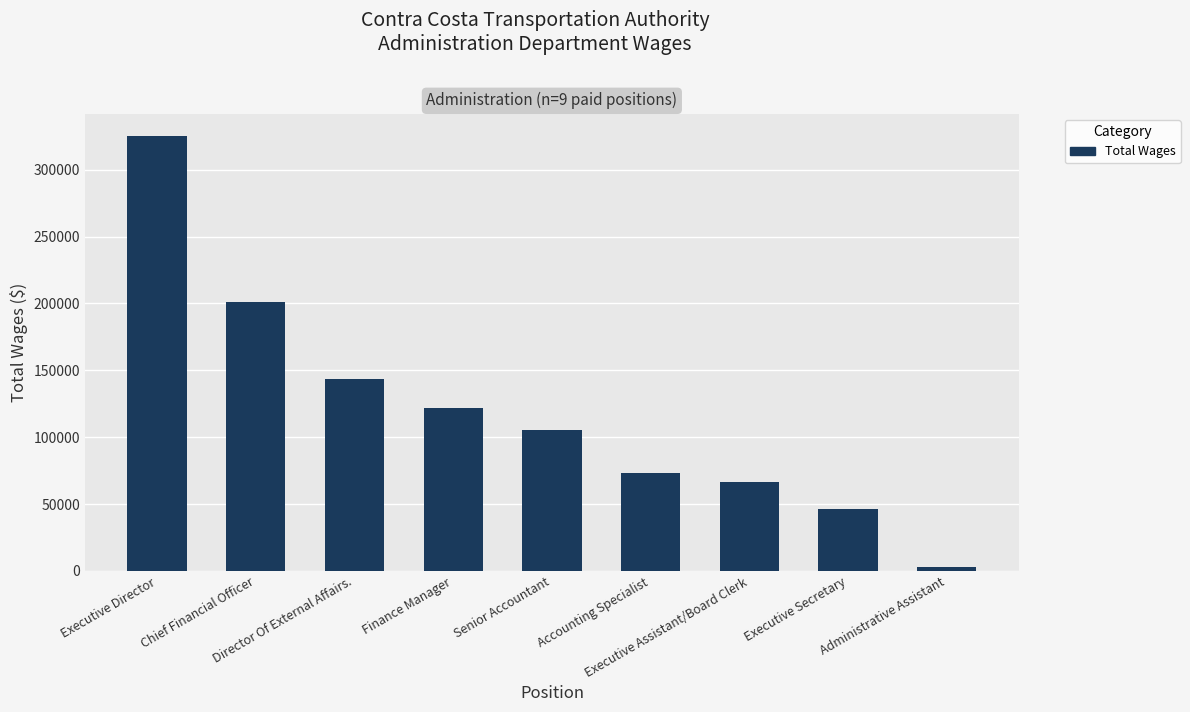

At which label is the value closest to 164140?

Director Of External Affairs.